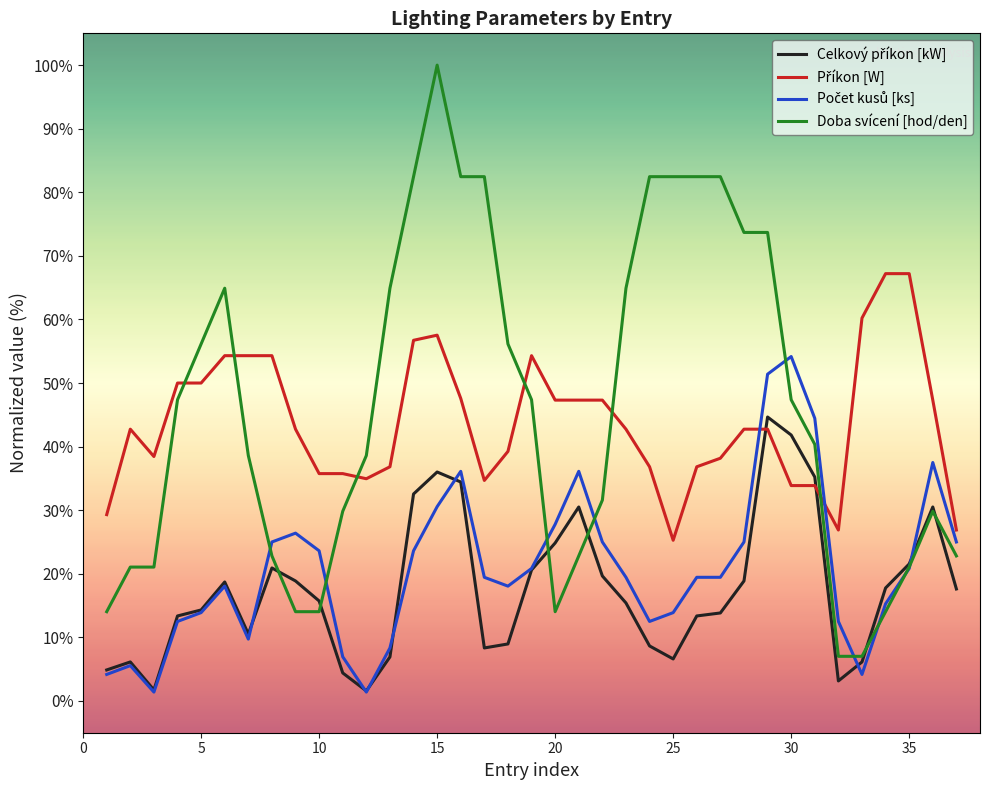

Which series has the largest range (max minus min)?

Doba svícení [hod/den]